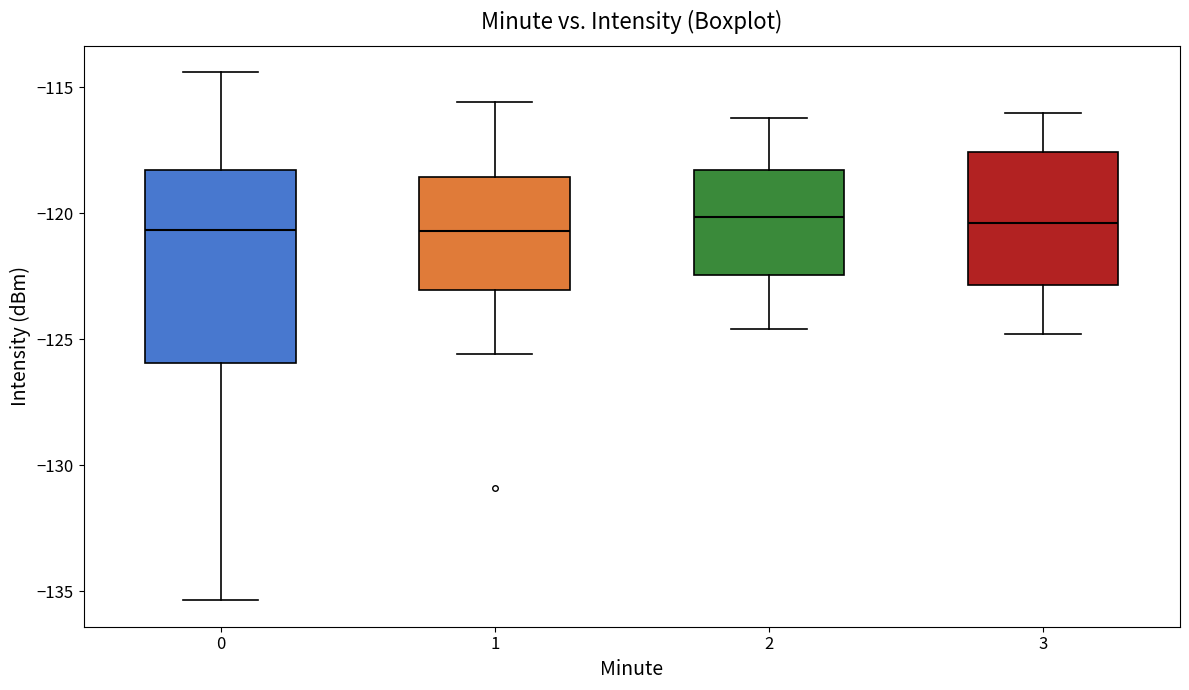

Where is the lower edge of the box at x = 2 on the y-axis? The values are not printed on the chart, so give them approximately, as read against the axis.

-122.5